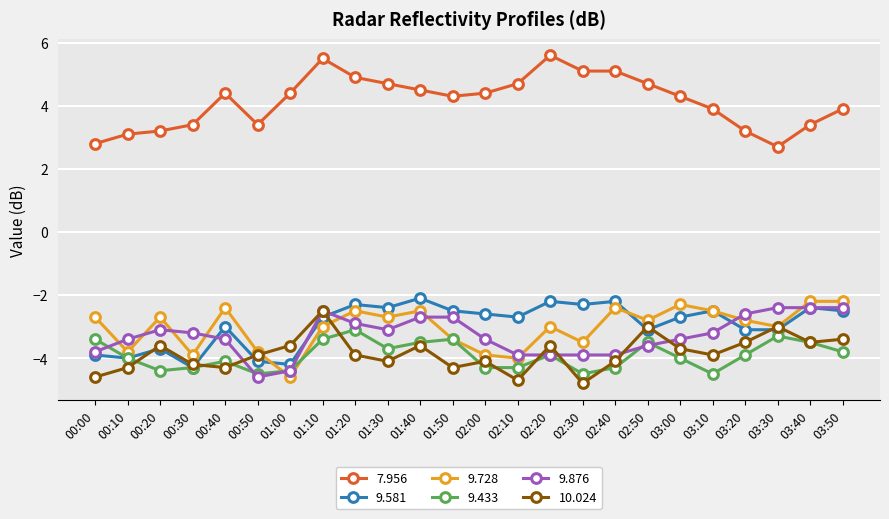

The 9.876 series shows -1.9 at 00:30. True or false?

False